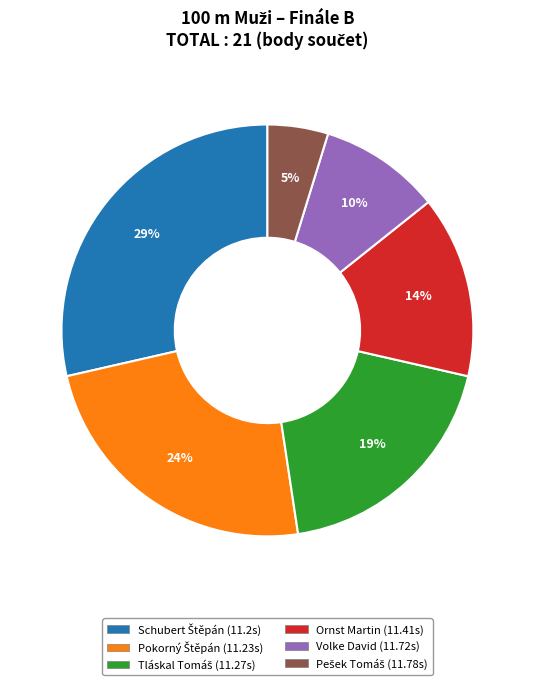

What percentage is the Volke David slice, to the nearest percent?

10%